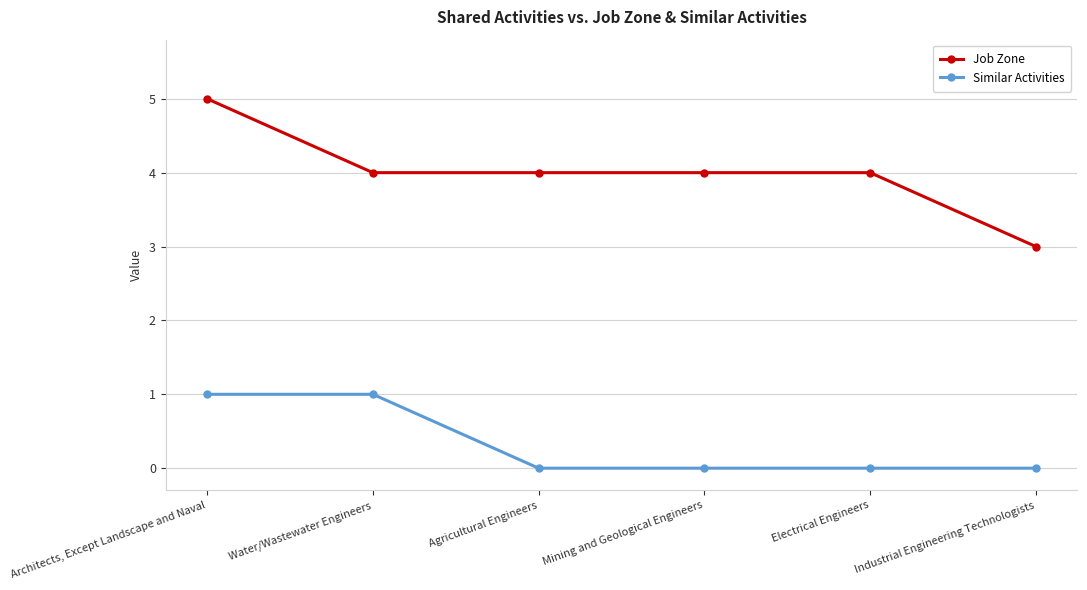

At which label does Job Zone reach its peak?

Architects, Except Landscape and Naval